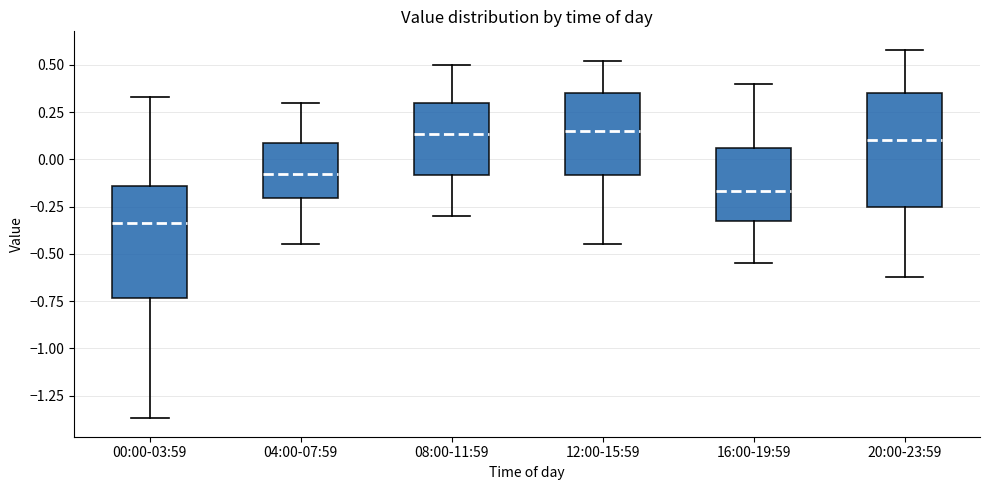

Reading left to right, transcribe this box plot: for each box, give where its median line is, the range the box spans, and where its two whiskers end, as read against the y-axis. The values are not printed on the chart, so give them approximately, as read against the axis.

00:00-03:59: median -0.35, box -0.75 to -0.15, whiskers -1.35 to 0.35
04:00-07:59: median -0.10, box -0.20 to 0.10, whiskers -0.45 to 0.30
08:00-11:59: median 0.15, box -0.10 to 0.30, whiskers -0.30 to 0.50
12:00-15:59: median 0.15, box -0.10 to 0.35, whiskers -0.45 to 0.50
16:00-19:59: median -0.15, box -0.35 to 0.05, whiskers -0.55 to 0.40
20:00-23:59: median 0.10, box -0.25 to 0.35, whiskers -0.60 to 0.60